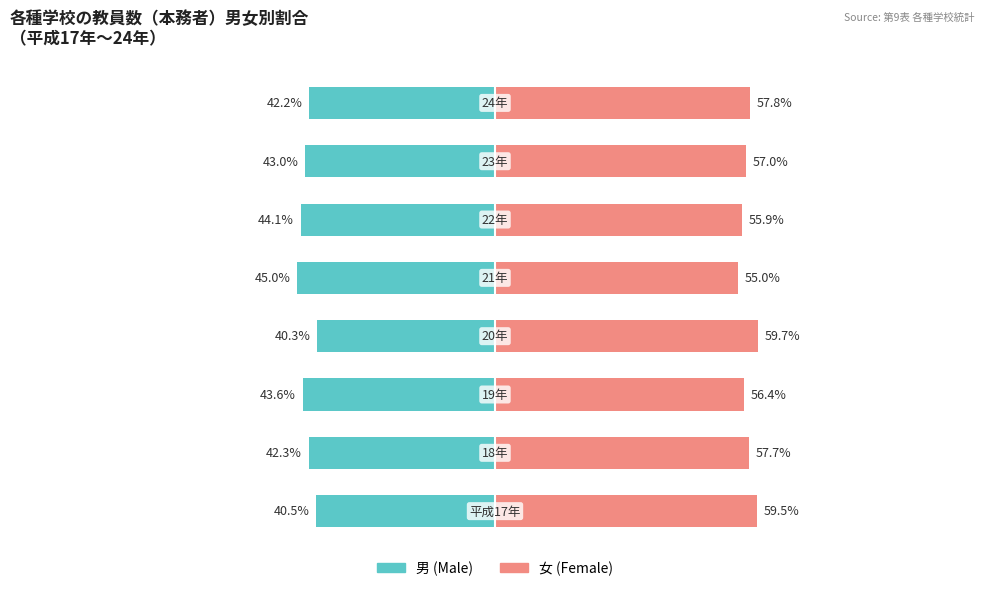

What is the average value of the 女 (Female) series?

57.4